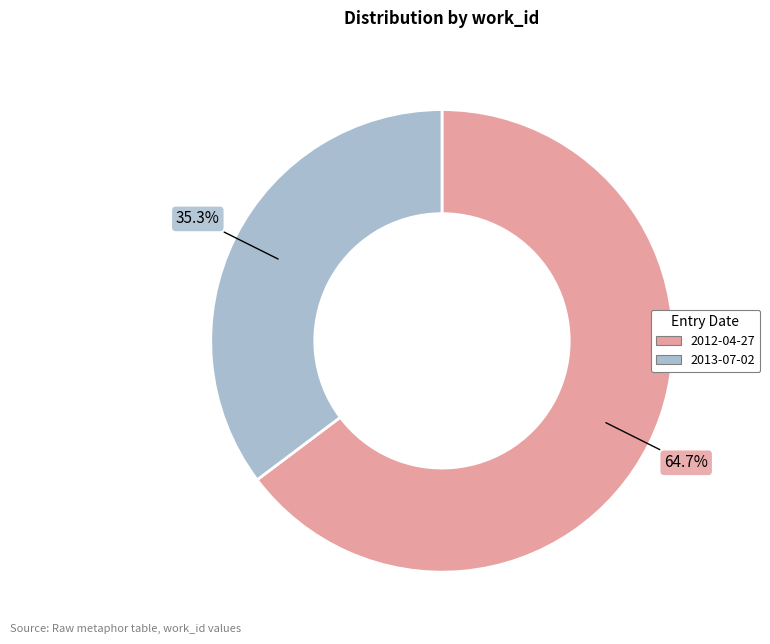

To the nearest percent, what is the difference between the largest and smallest slice percentages?

29%